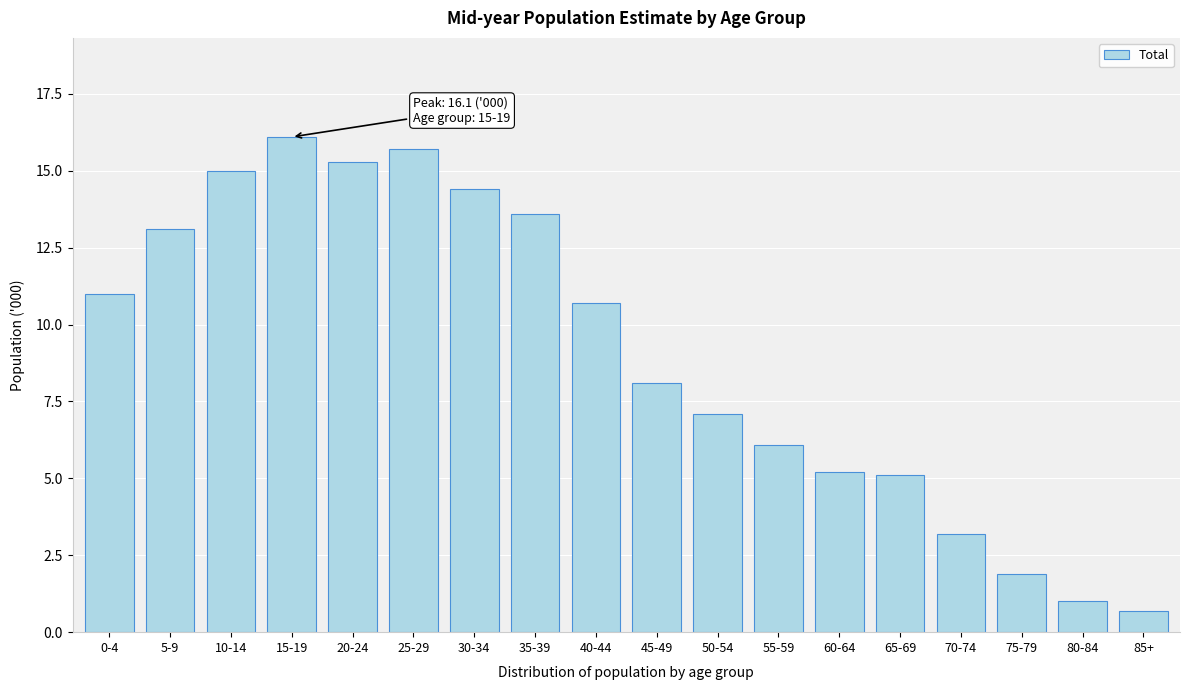

Reading left to right, extract all data points from this chart.

0-4=11.0	5-9=13.1	10-14=15.0	15-19=16.1	20-24=15.3	25-29=15.7	30-34=14.4	35-39=13.6	40-44=10.7	45-49=8.1	50-54=7.1	55-59=6.1	60-64=5.2	65-69=5.1	70-74=3.2	75-79=1.9	80-84=1.0	85+=0.7